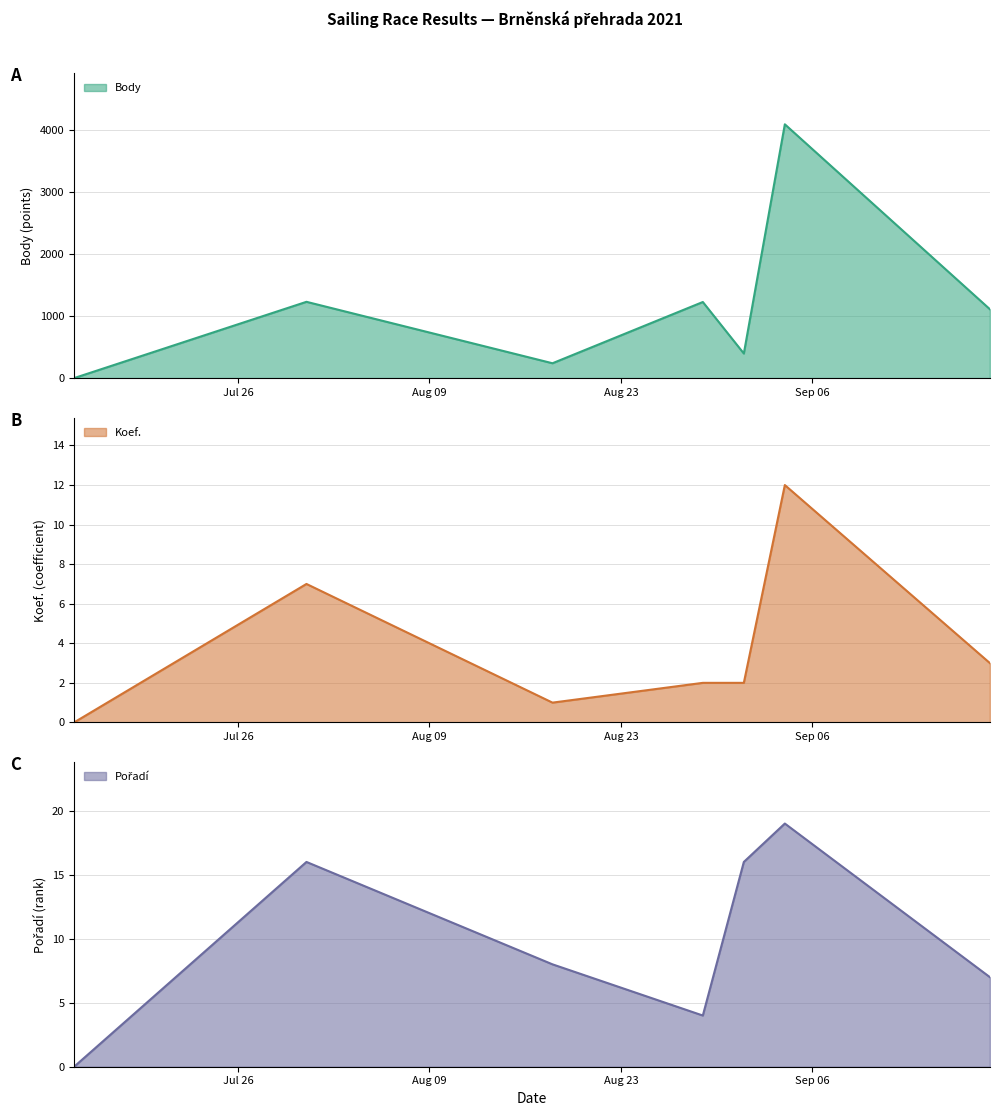

What is the difference between the second highest and minimum values in the Body series?

1229